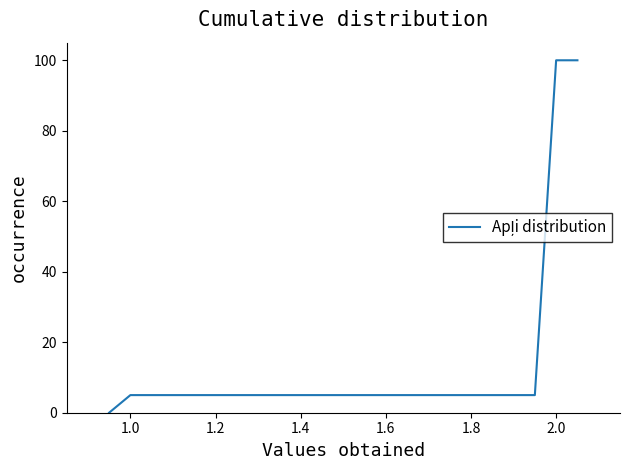

Reading left to right, list all the values displayed in this chart.

0	5	5	100	100